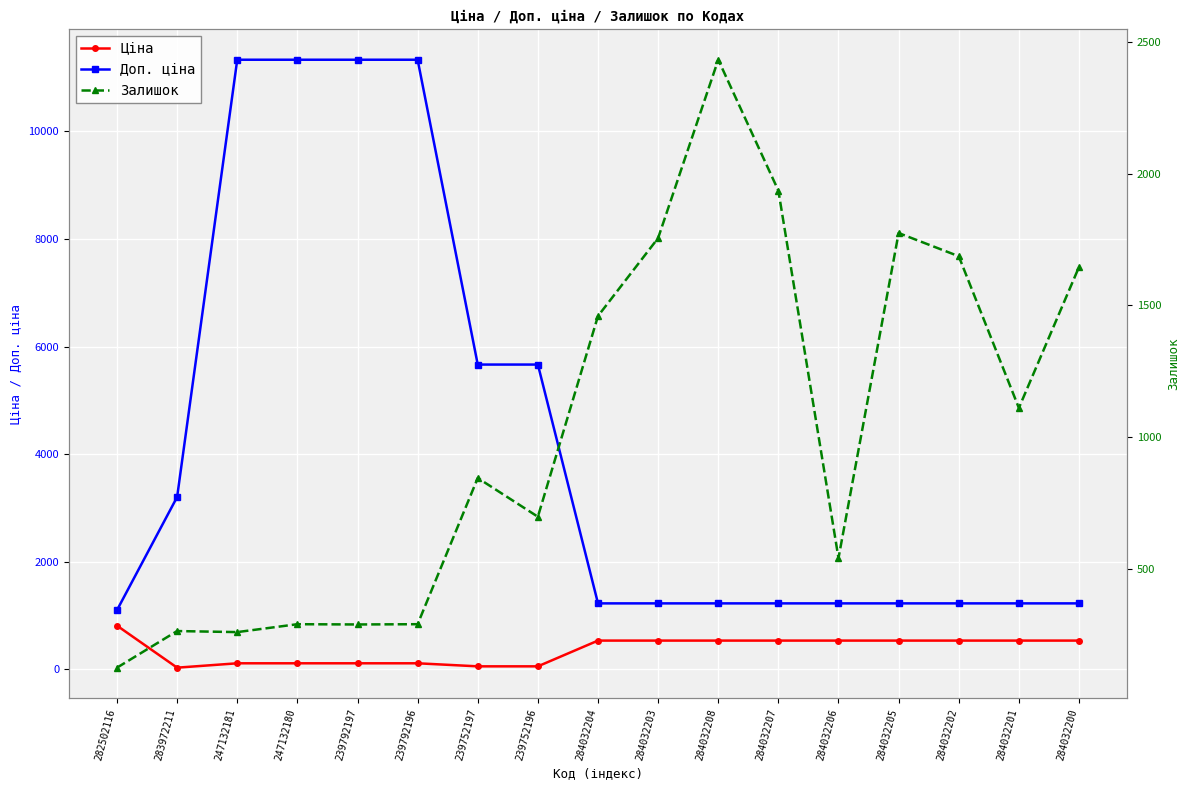

How many intersections are there between Залишок and Ціна?

1